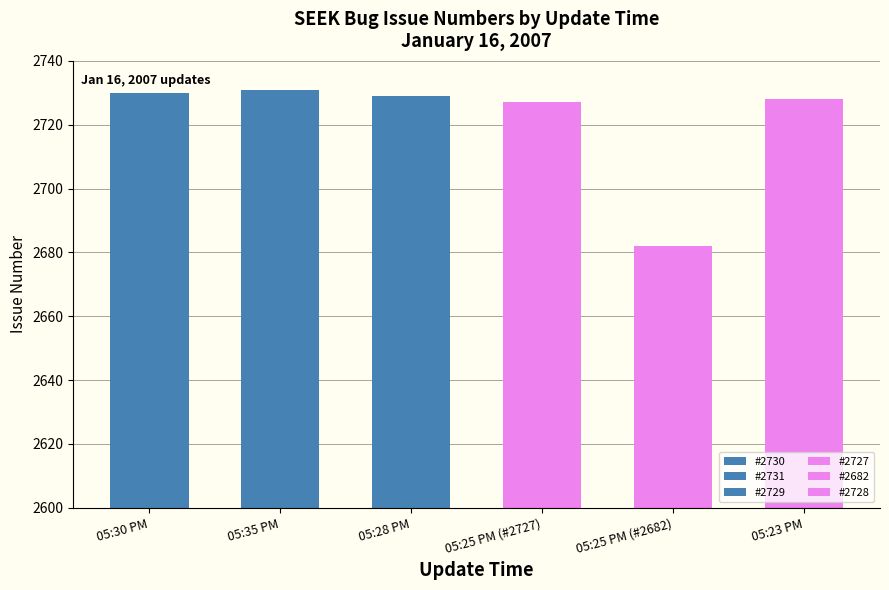

What is the greatest value displayed?

2731